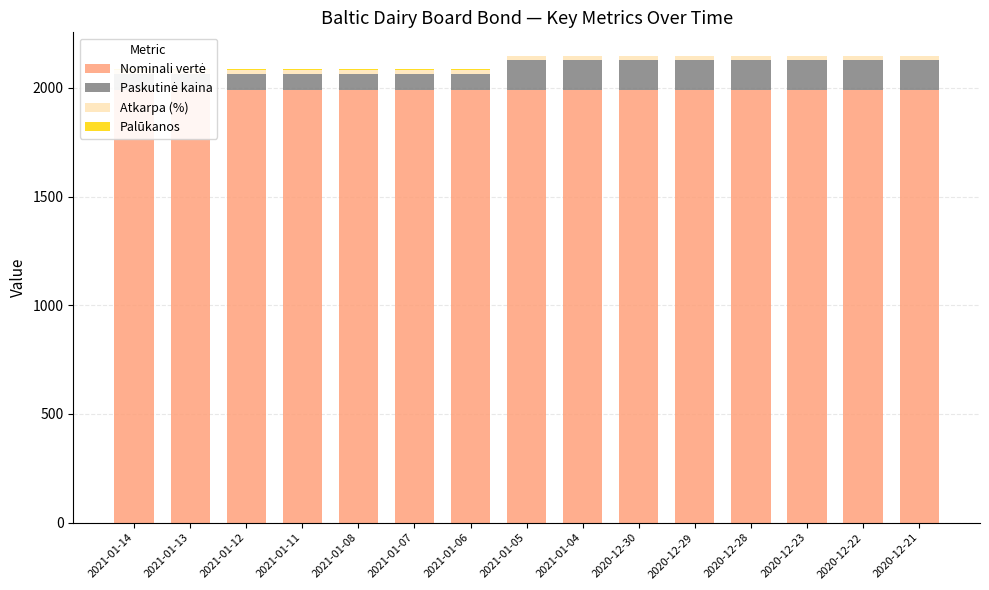

What is the value of the Atkarpa (%) bar at the 7th from the left?

18.0